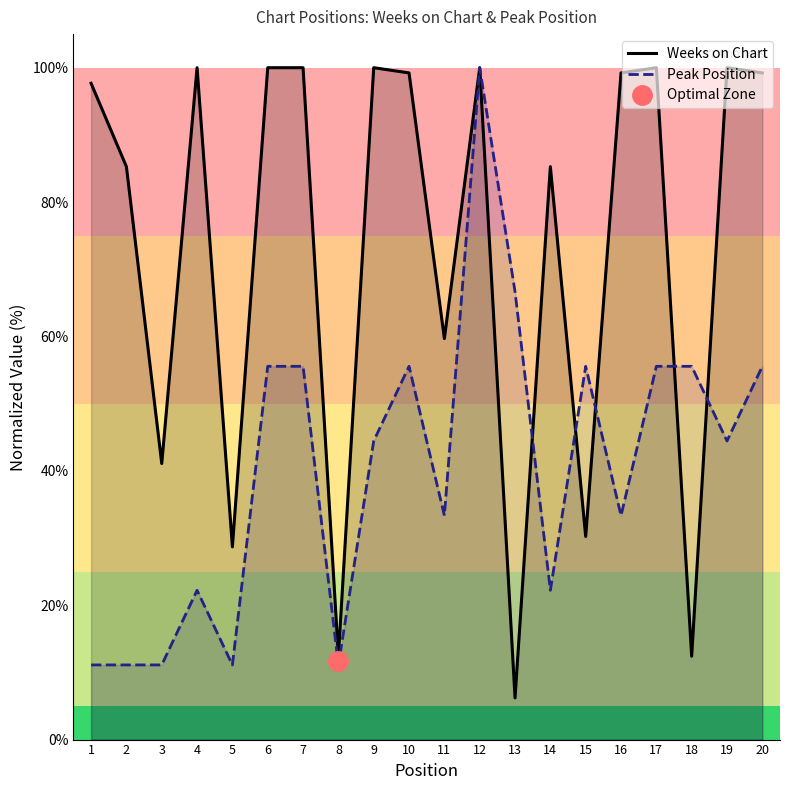

Reading left to right, transcribe all the data shown in this chart.

Weeks on Chart: 97.7	85.3	41.1	100.0	28.7	100.0	100.0	12.4	100.0	99.2	59.7	100.0	6.2	85.3	30.2	99.2	100.0	12.4	100.0	99.2
Peak Position: 11.1	11.1	11.1	22.2	11.1	55.6	55.6	11.1	44.4	55.6	33.3	100.0	66.7	22.2	55.6	33.3	55.6	55.6	44.4	55.6